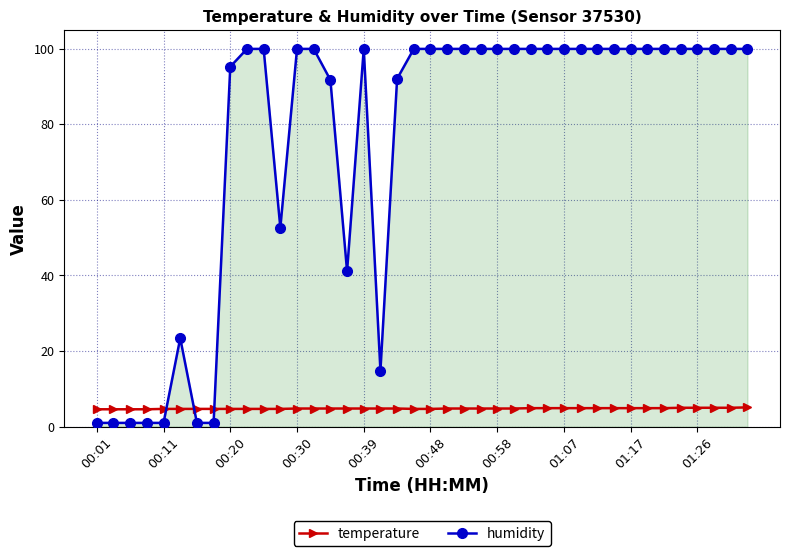

How many lines are shown in the chart?

2